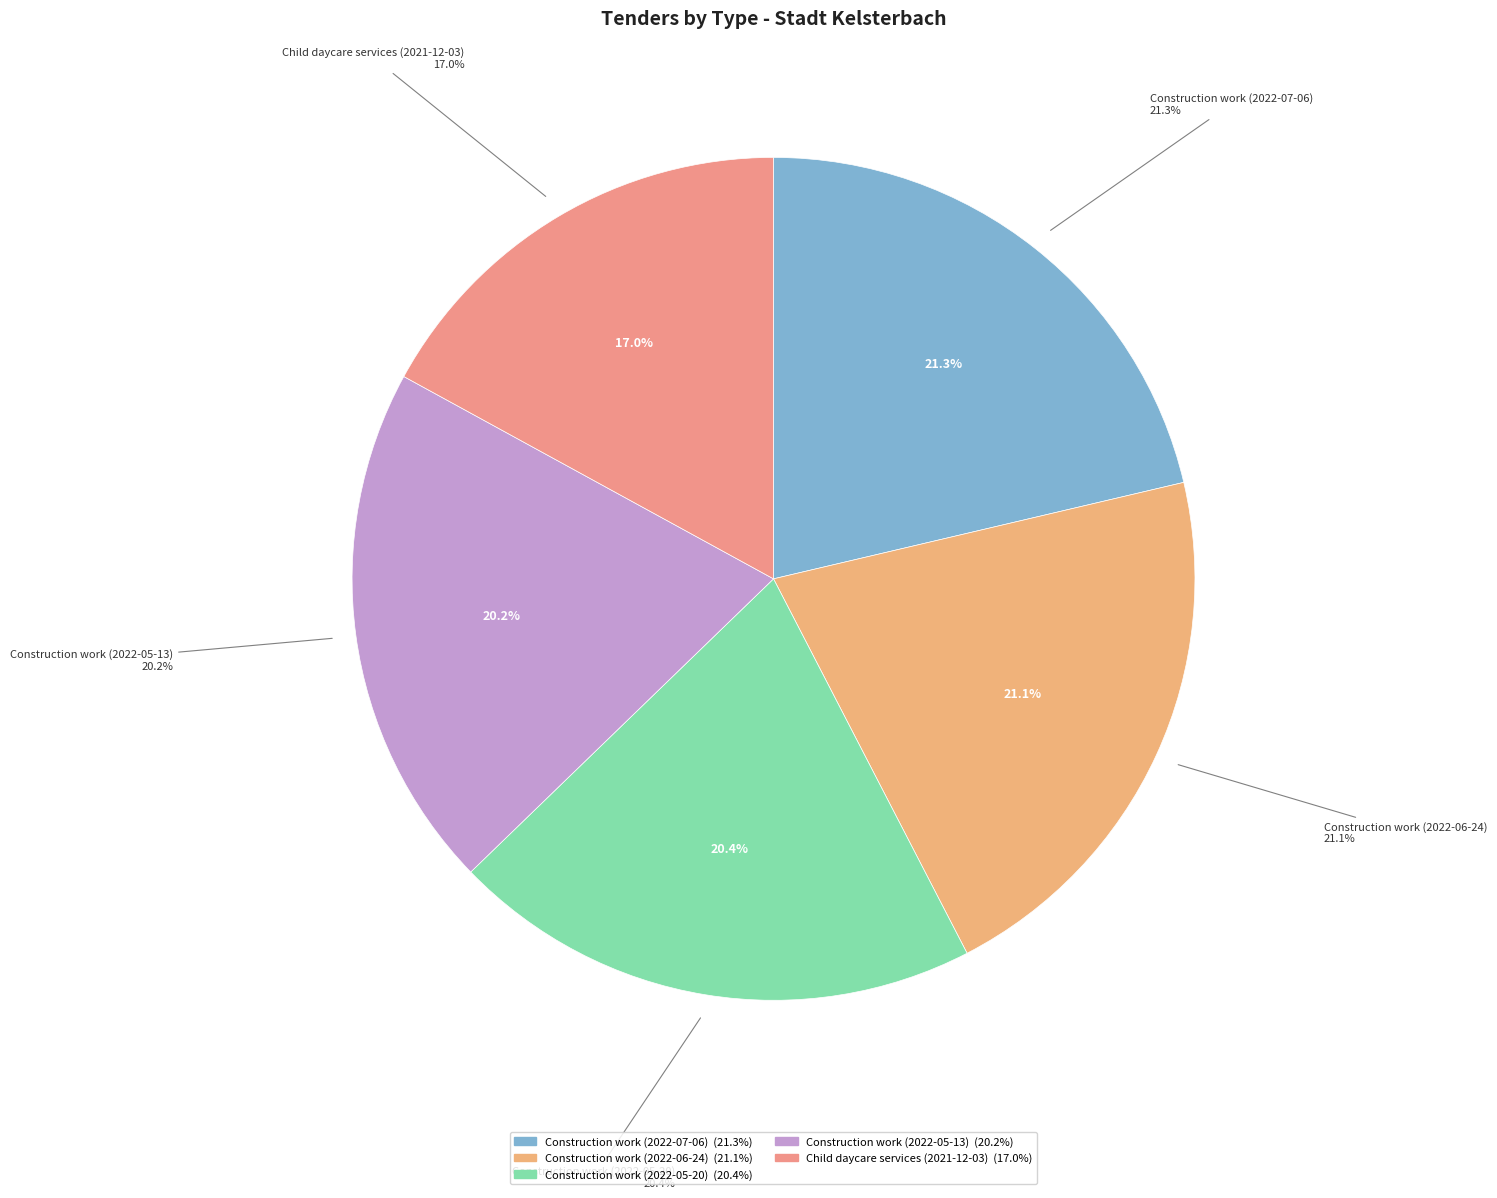

The Construction work (2022-06-24) slice represents 21% of the pie. True or false?

True